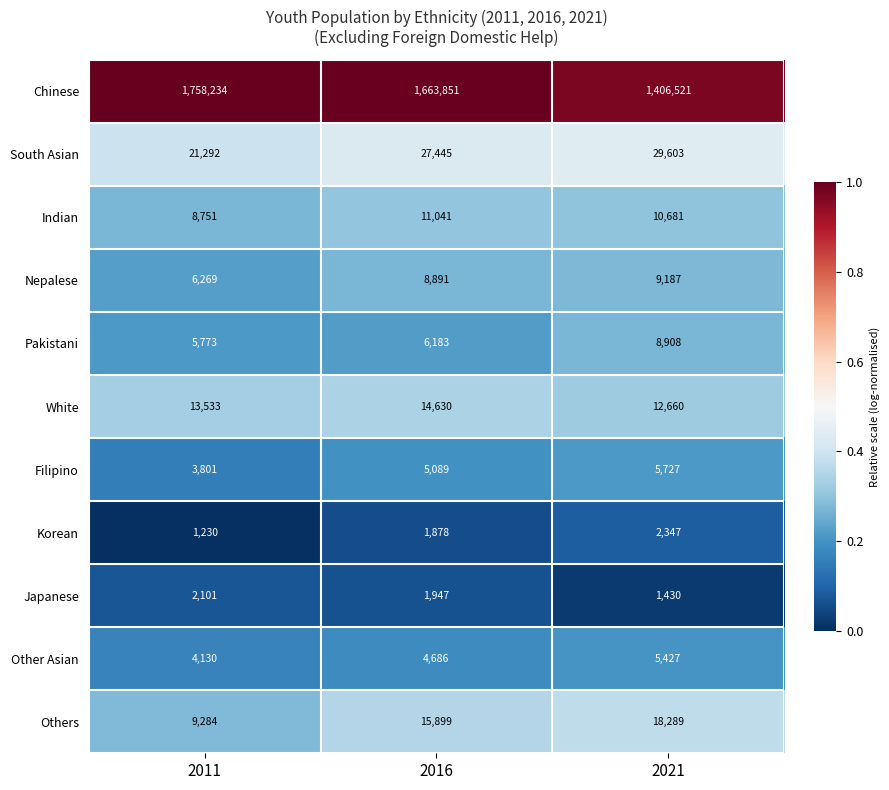

What is the minimum value for Other Asian?

4130